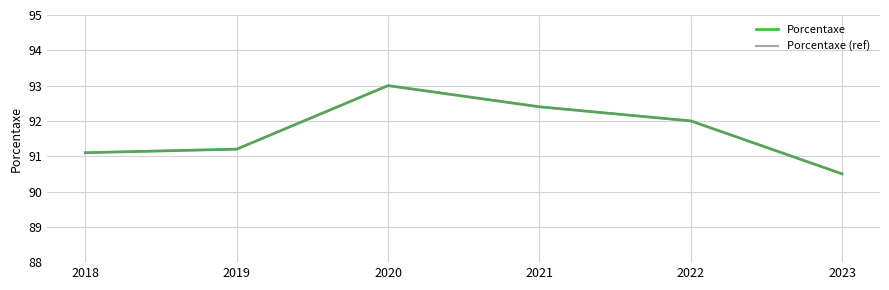

Is this an area chart (filled region under the line)?

No